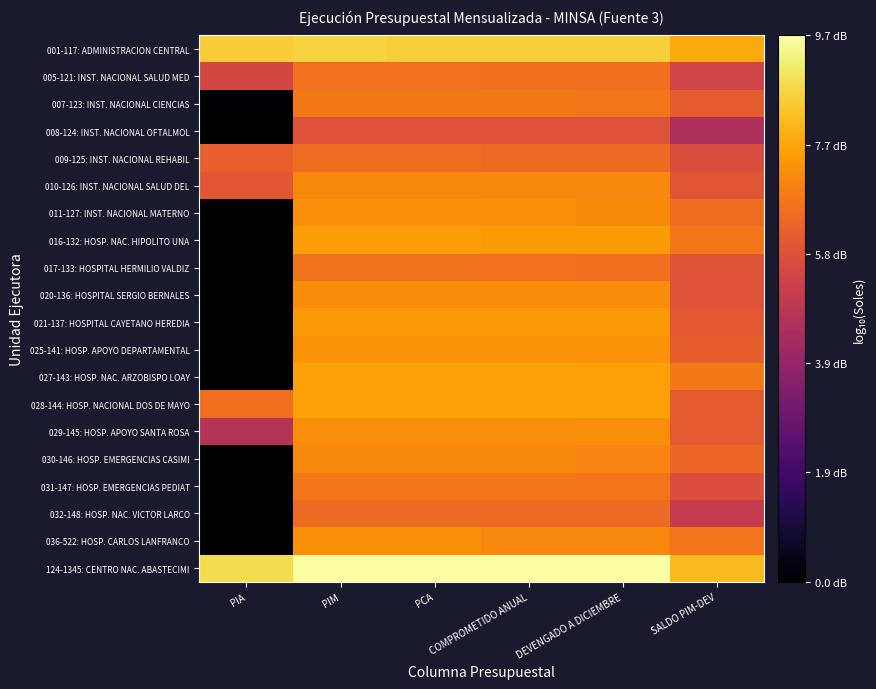

Which series has the largest total across all categories?

124-1345: CENTRO NAC. ABASTECIMI